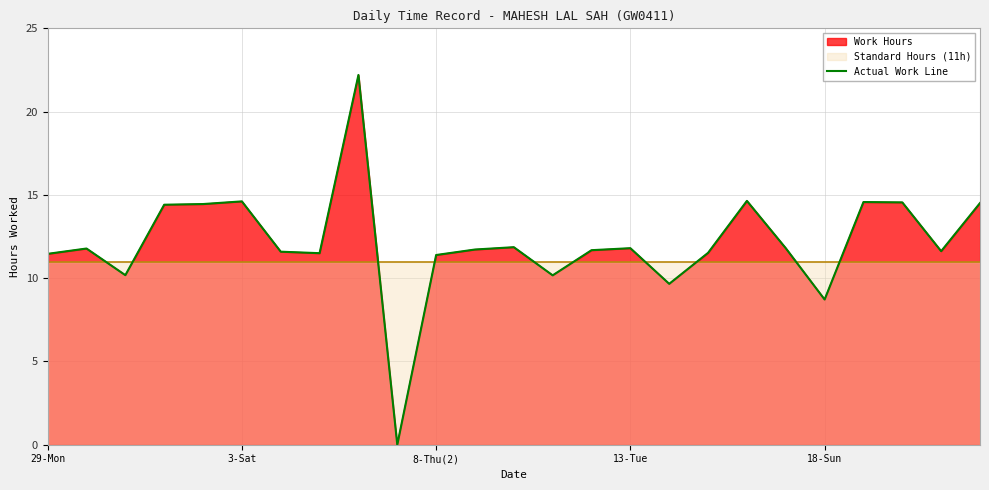

At which label does the data first exceed 11?

29-Mon